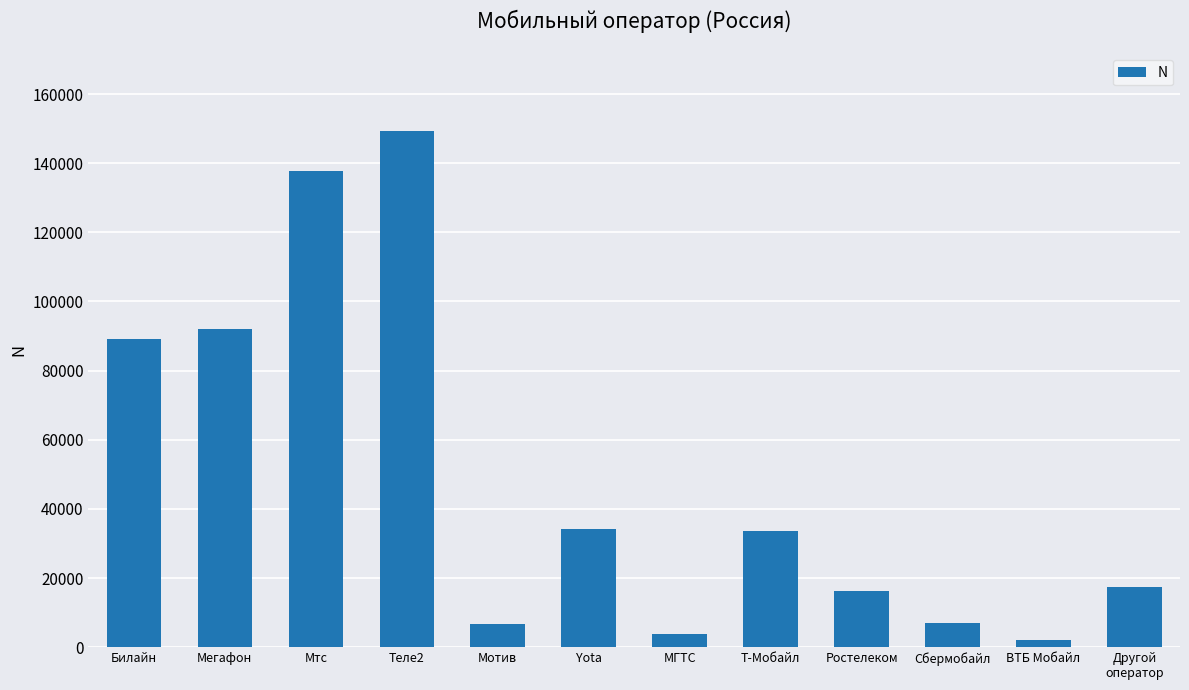

Which label corresponds to the smallest value in the chart?

ВТБ Мобайл